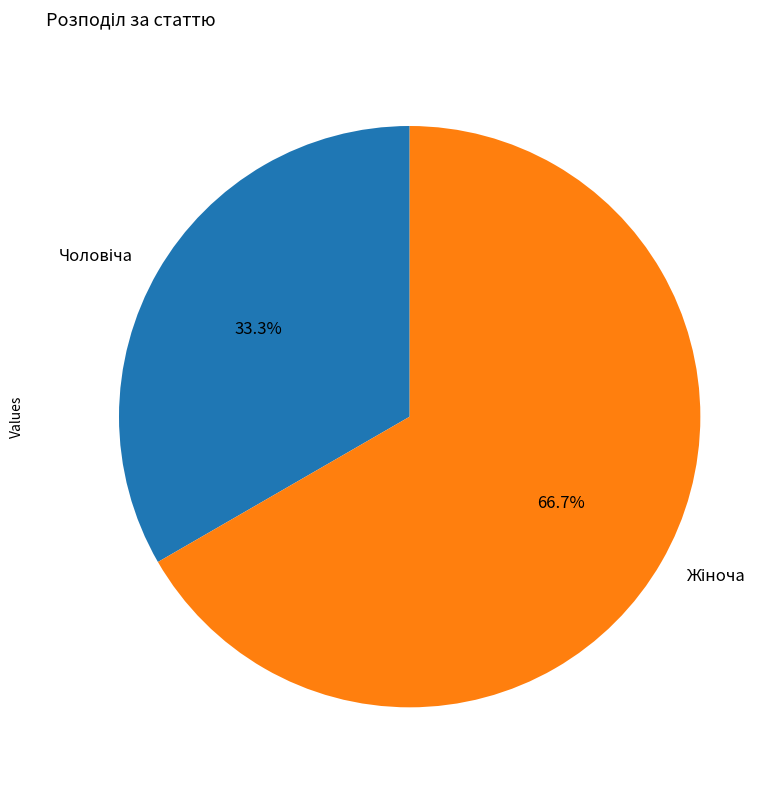

Is there a majority slice in this chart?

Yes